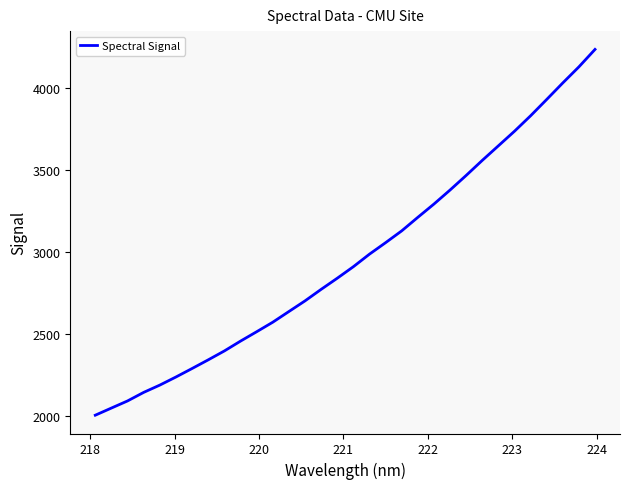

What is the greatest value displayed?

4237.9